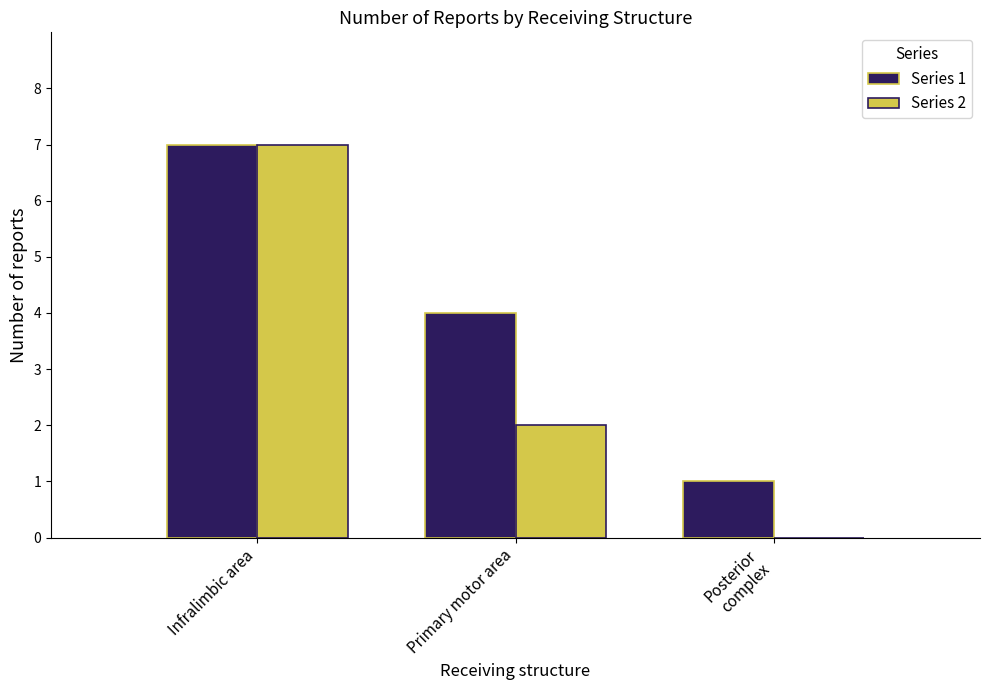

Which series changed the most between Primary motor area and Posterior
complex?

Series 1